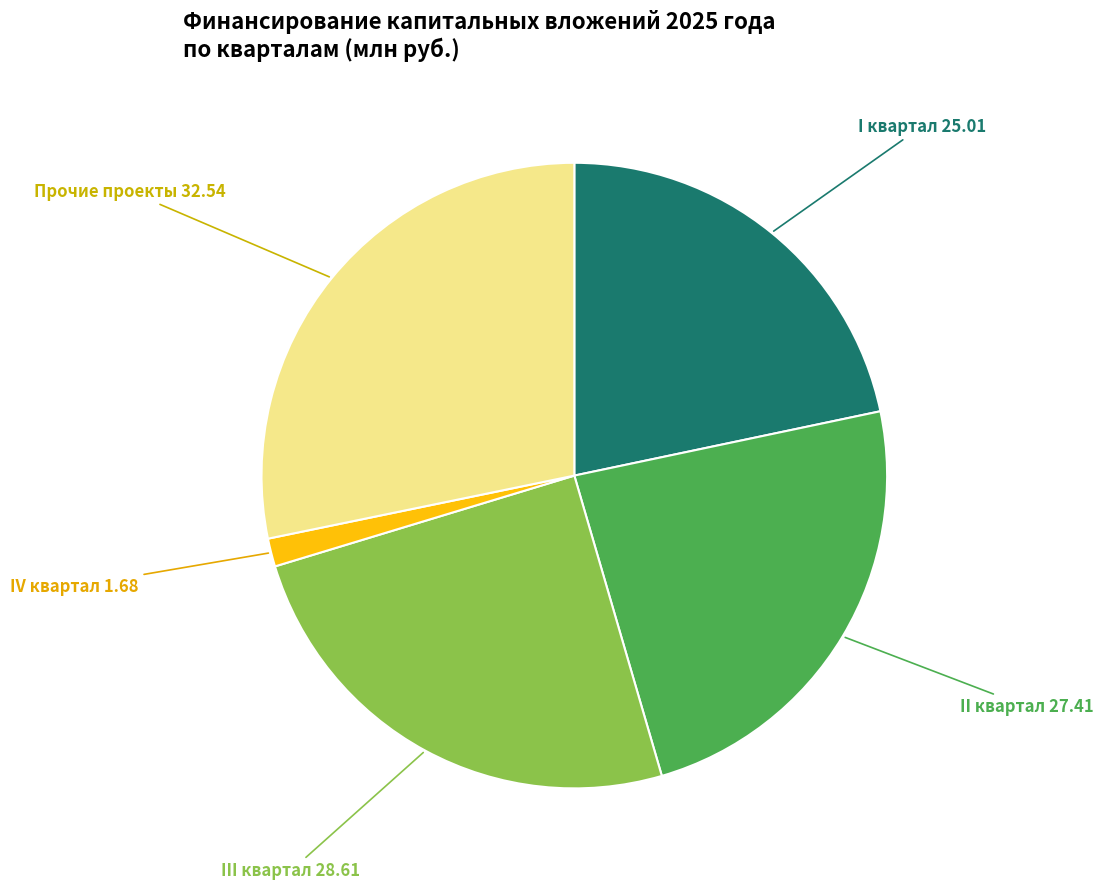

Which slice is the largest?

Прочие проекты